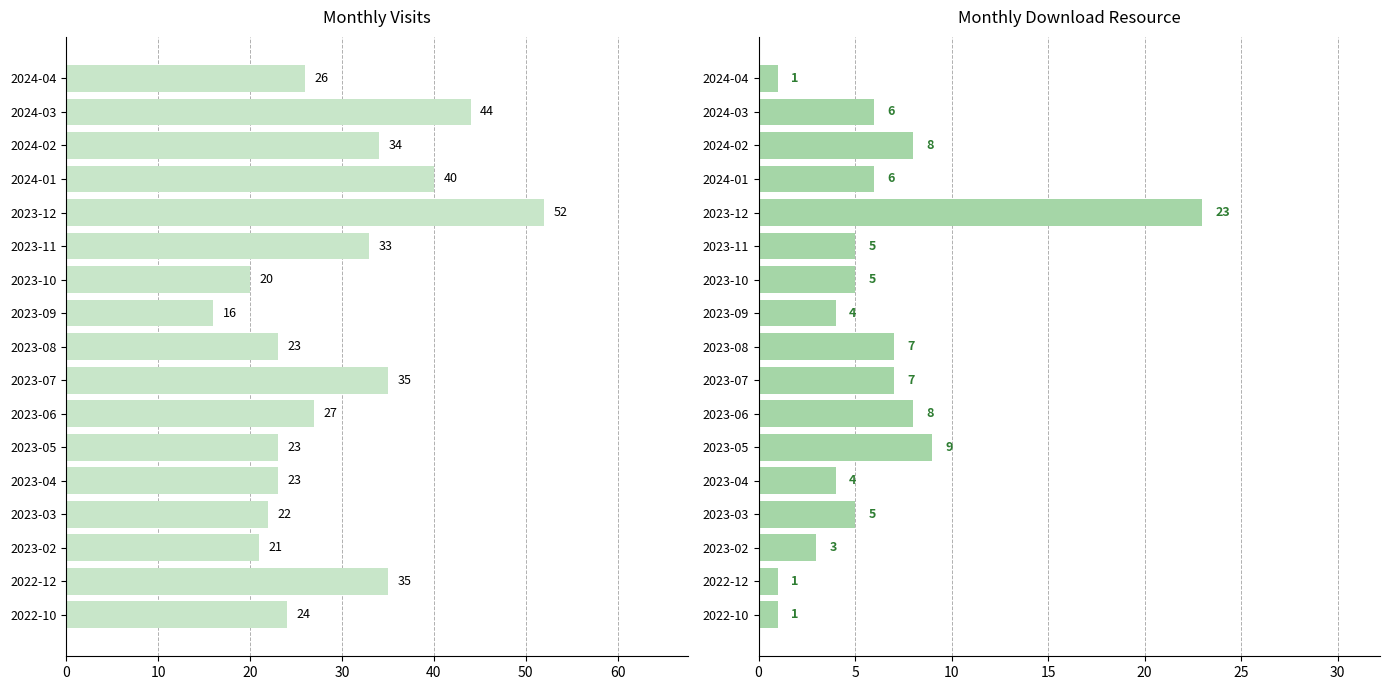

What is the difference between the second highest and second lowest values in the monthly_visit series?

24